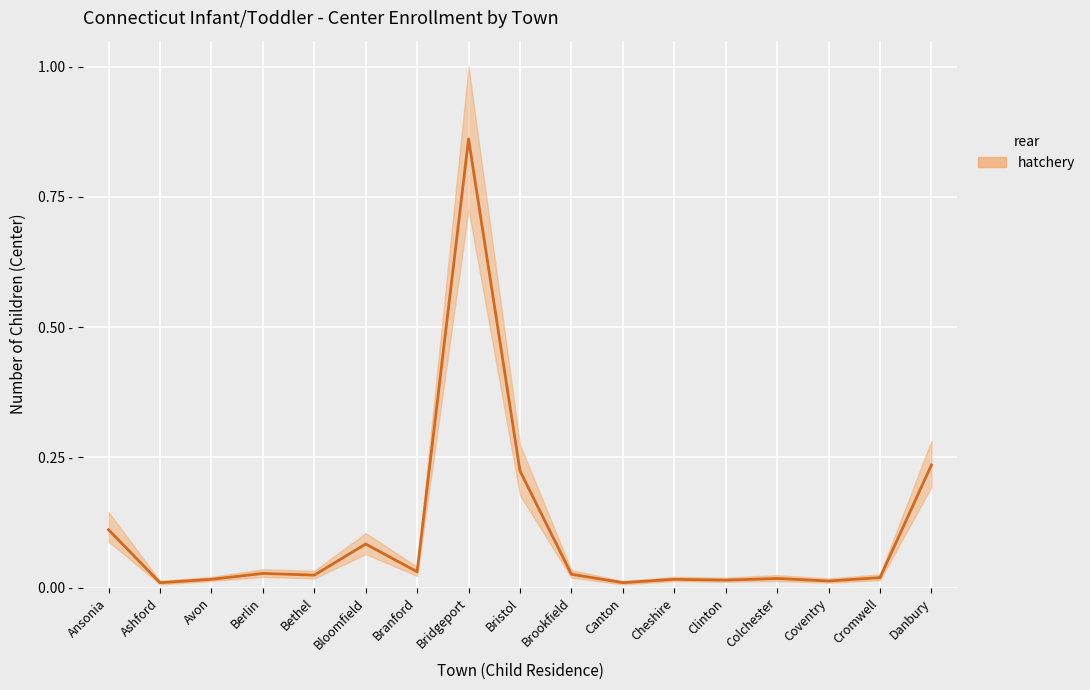

Reading right to left, transcribe all the data shown in this chart.

Danbury=0.2	Cromwell=0.0	Coventry=0.0	Colchester=0.0	Clinton=0.0	Cheshire=0.0	Canton=0.0	Brookfield=0.0	Bristol=0.2	Bridgeport=0.9	Branford=0.0	Bloomfield=0.1	Bethel=0.0	Berlin=0.0	Avon=0.0	Ashford=0.0	Ansonia=0.1